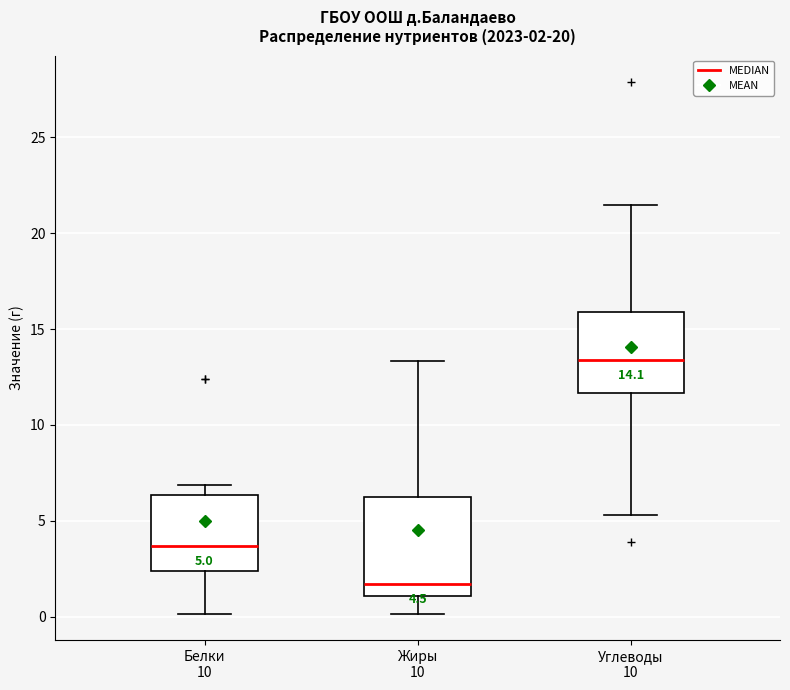

Which box is the tallest, from its lower edge to its upper edge?

Жиры 10